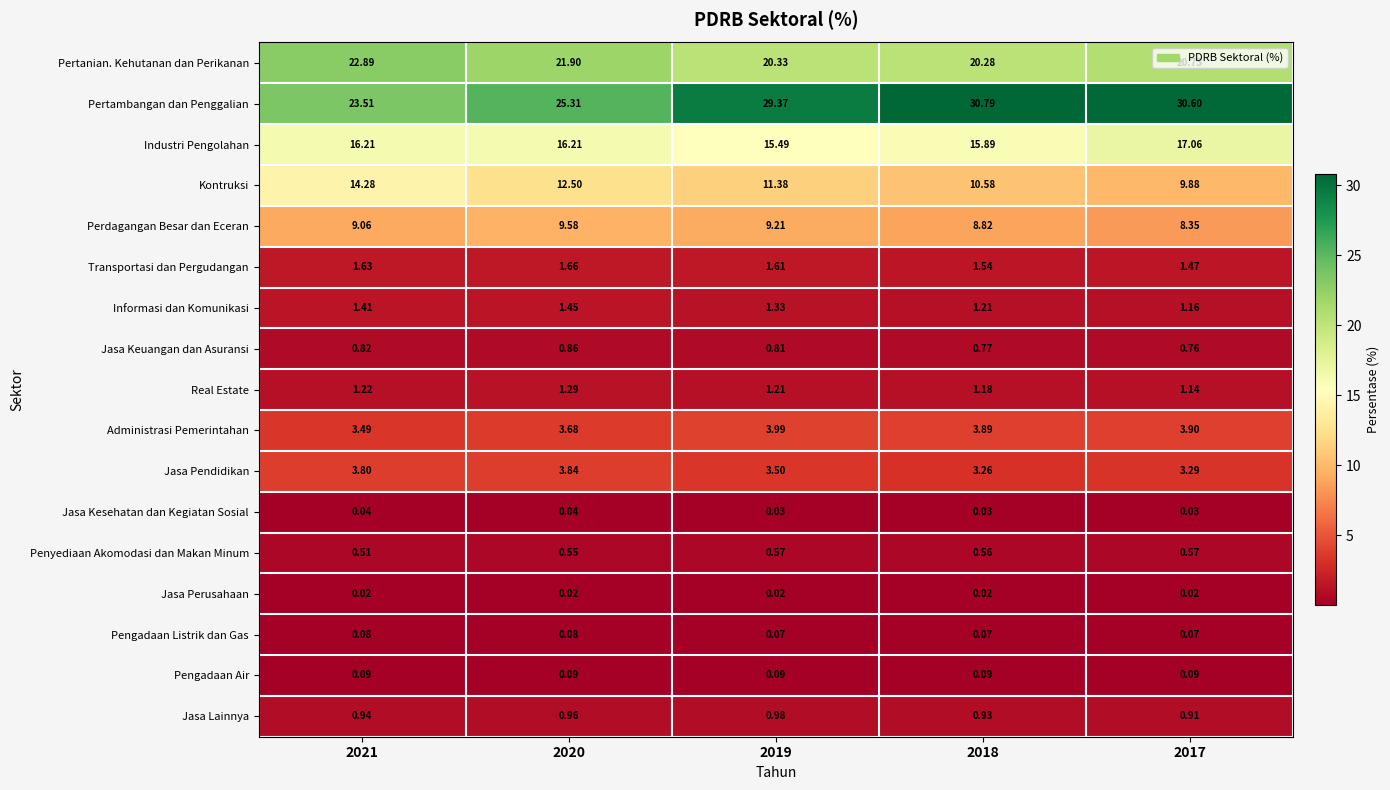

Which series has the largest total across all categories?

Pertambangan dan Penggalian